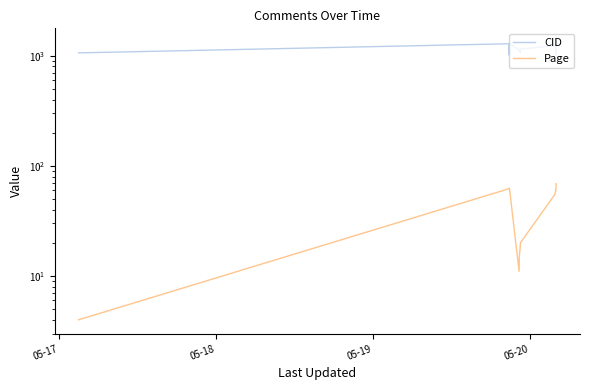

Which series has the largest range (max minus min)?

CID